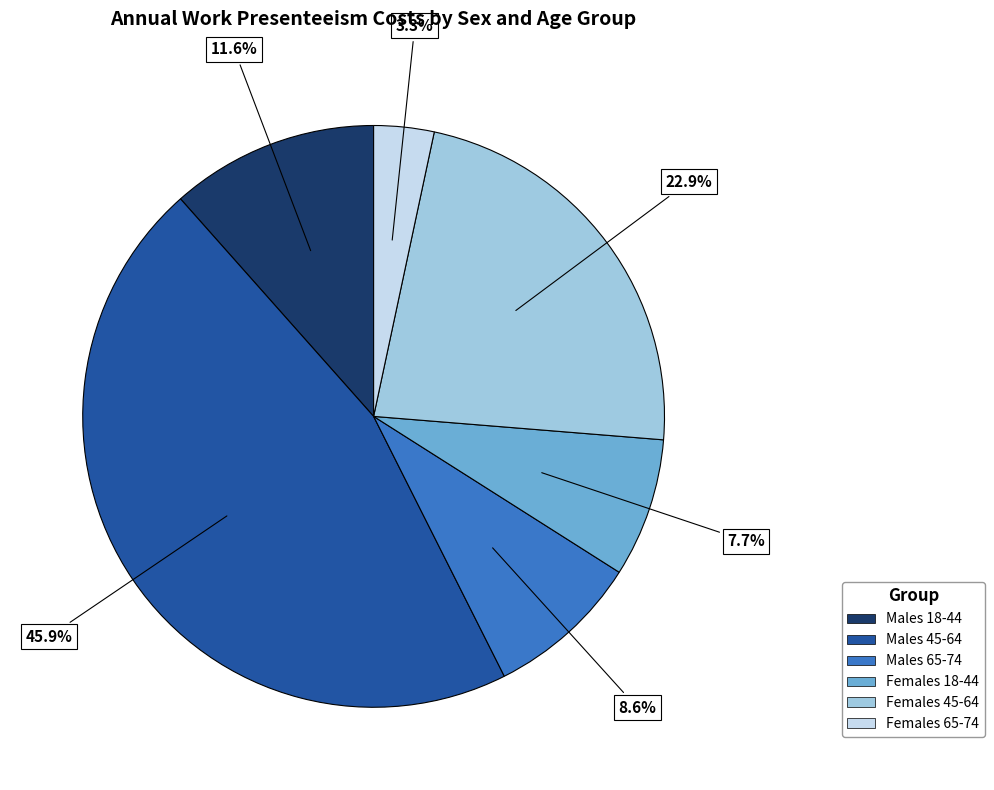

To the nearest percent, what percentage of the pie is Females 65-74?

3%